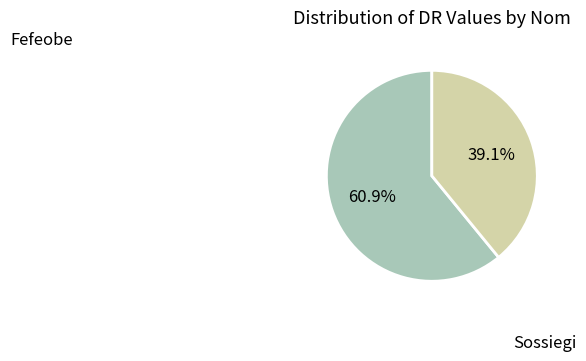

To the nearest percent, what portion does Fefeobe represent?

61%